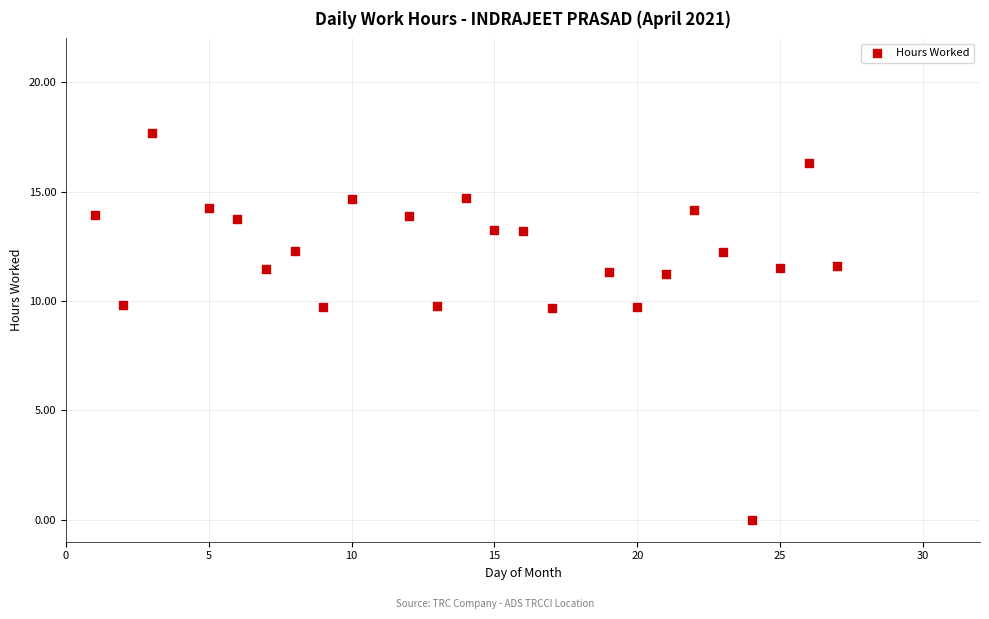

What is the range of Y values (max minus min)?

17.7